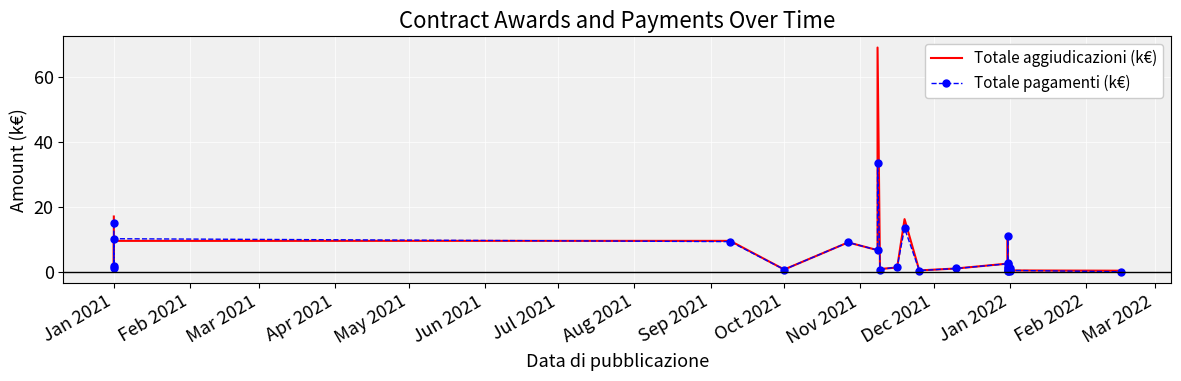

Rank the series by their average value, from highest to lowest.

Totale aggiudicazioni (k€), Totale pagamenti (k€)